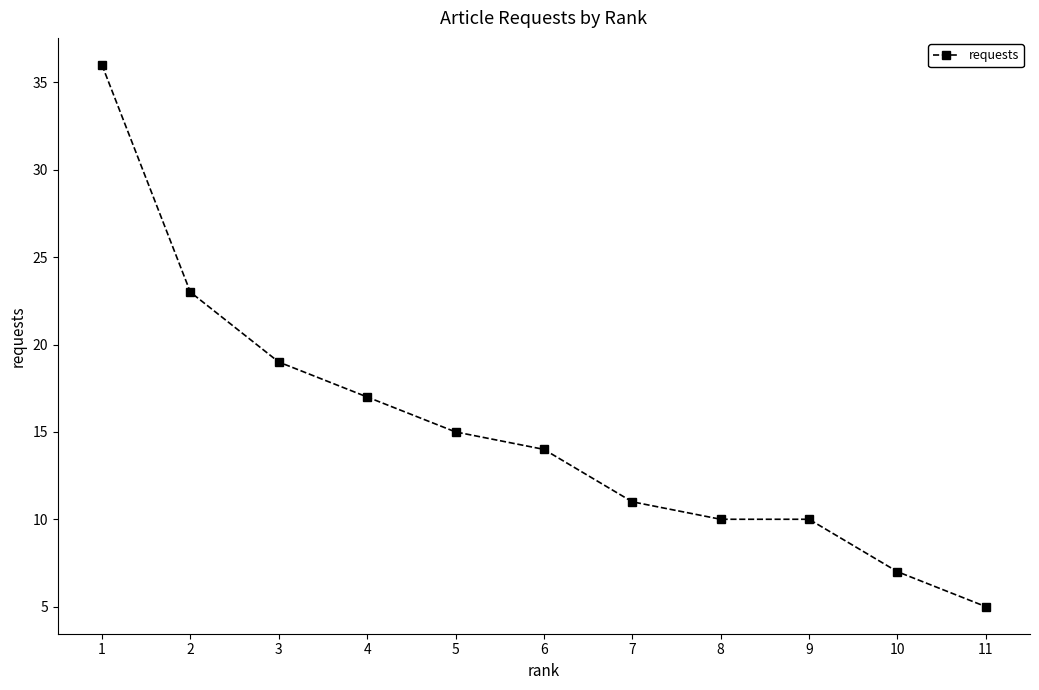

The value at 1 is 36. True or false?

True